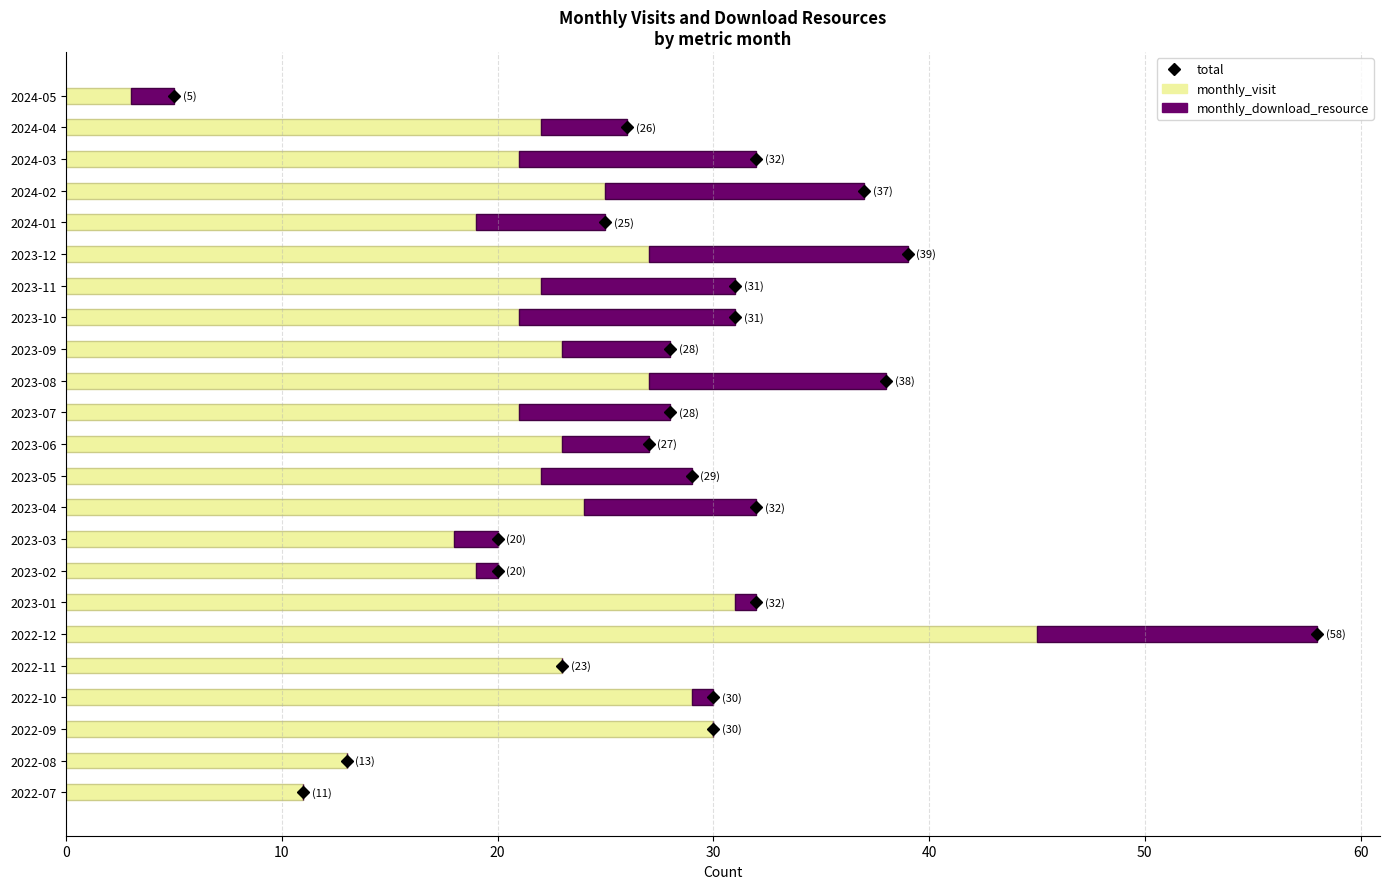

At which label does monthly_visit reach its peak?

2022-12